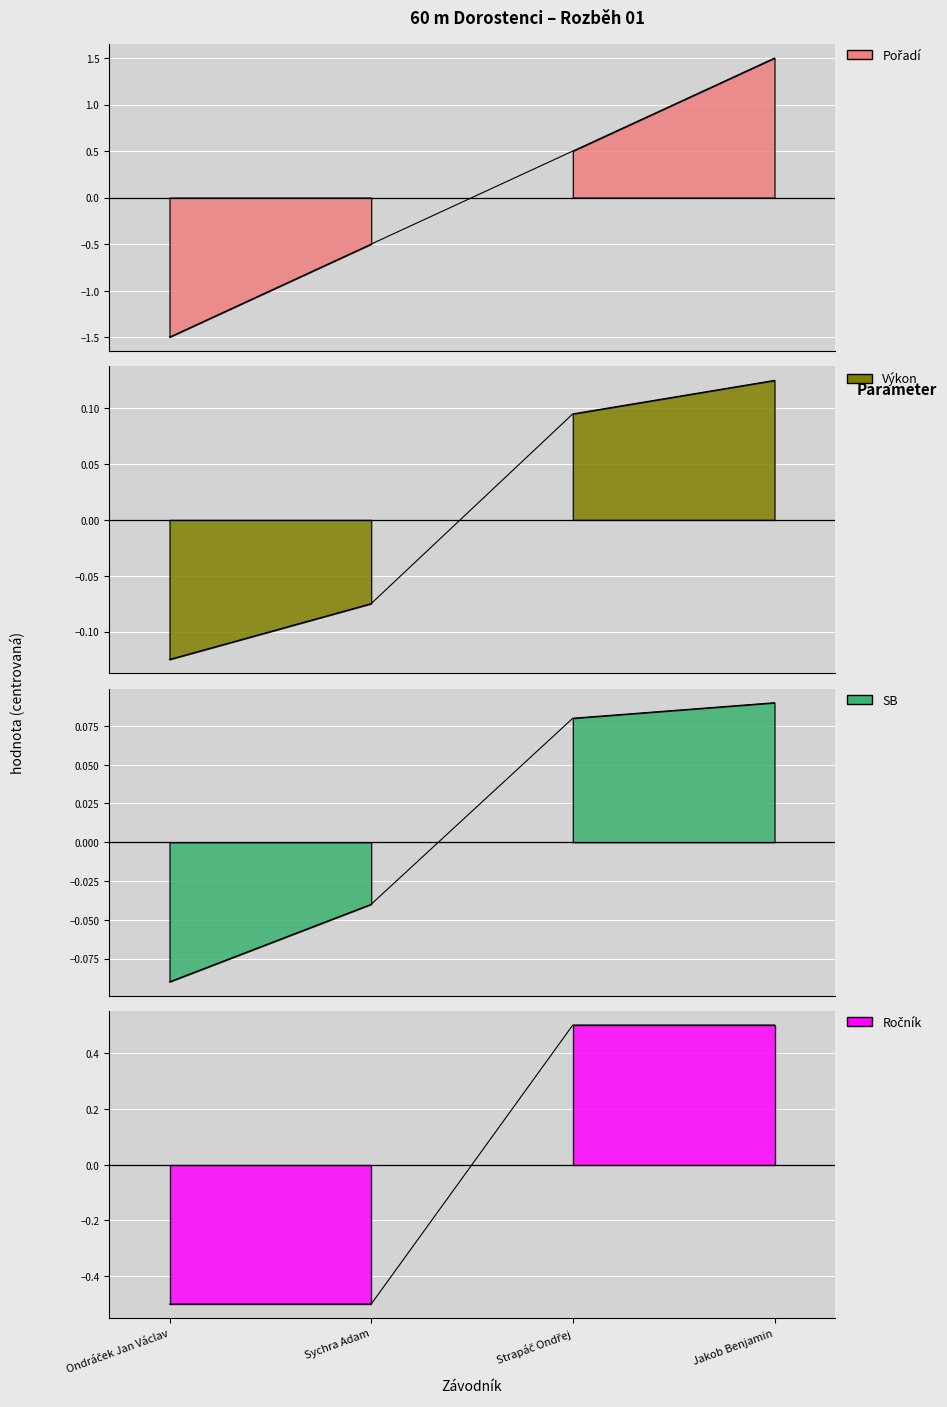

True or false: SB has a value of 0.1 at Strapáč Ondřej.

True